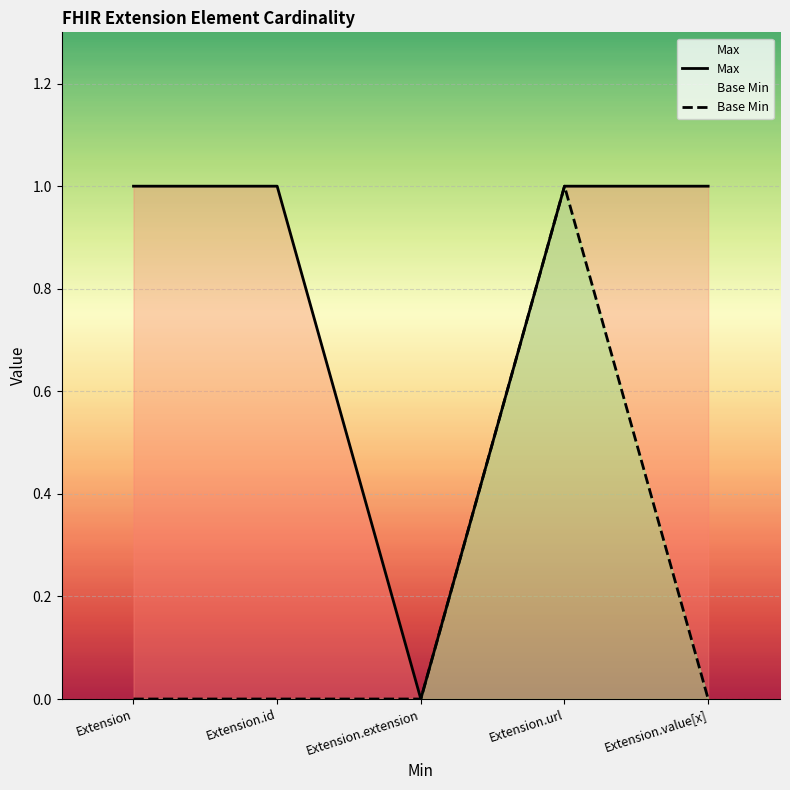

Reading left to right, transcribe all the data shown in this chart.

Max: 1	1	0	1	1
Base Min: 0	0	0	1	0